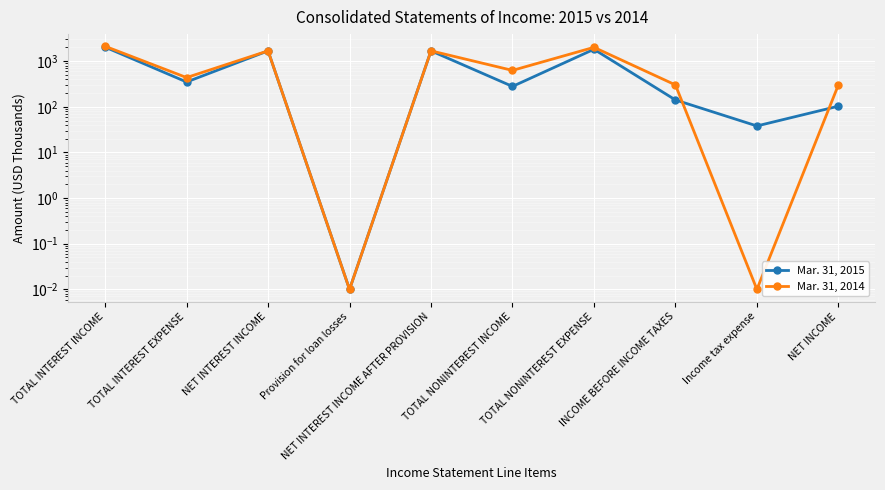

What is the value of the Mar. 31, 2015 point at the 6th from the left?

279.0